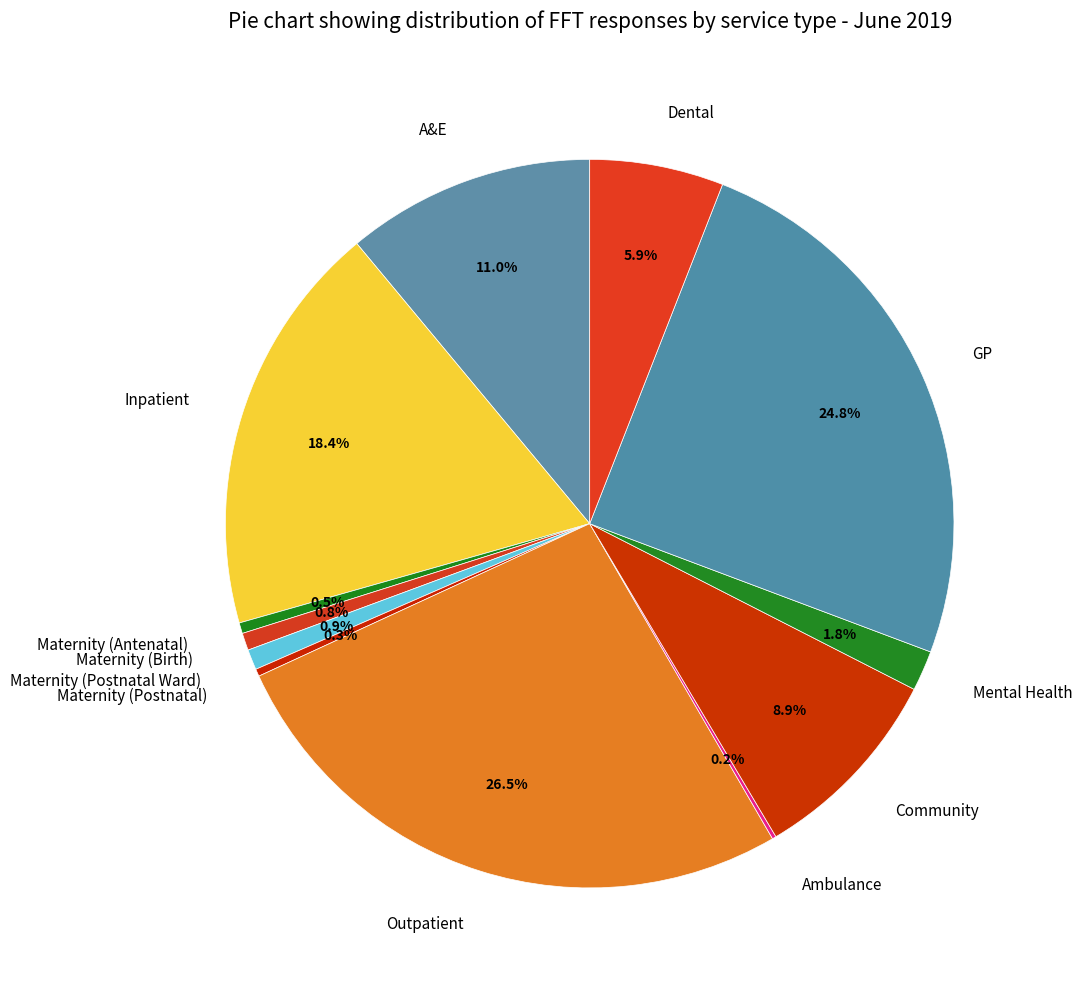

Does any single category account for the majority?

No